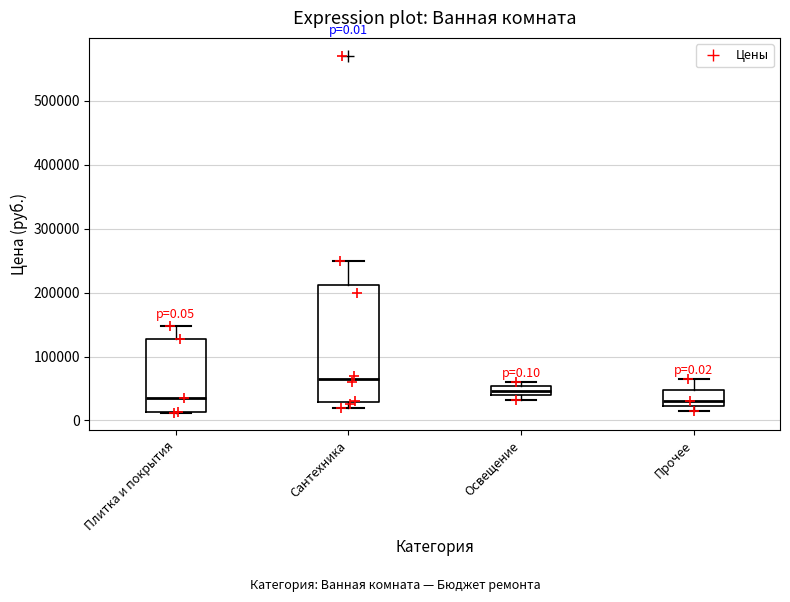

Which box is the tallest, from its lower edge to its upper edge?

Сантехника